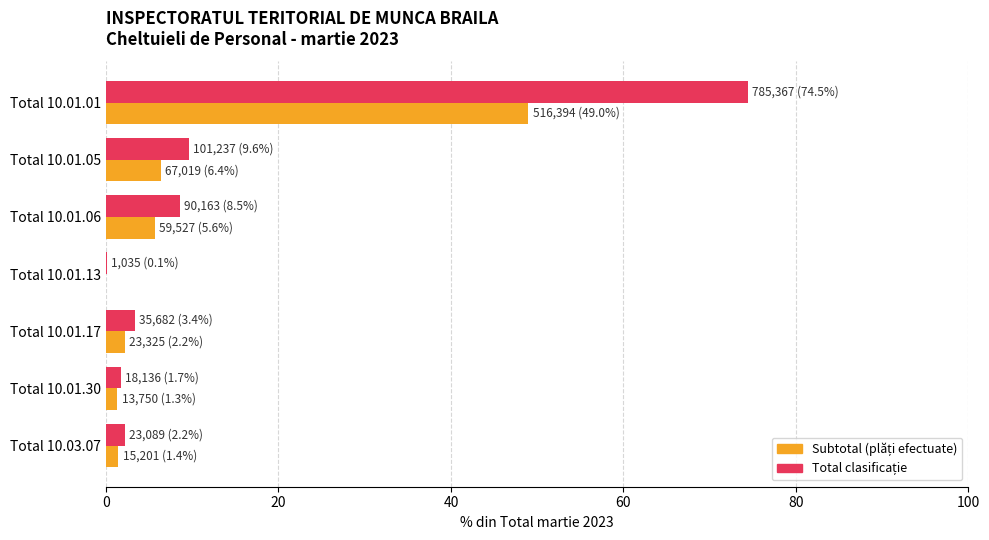

What is the greatest value displayed?

74.5